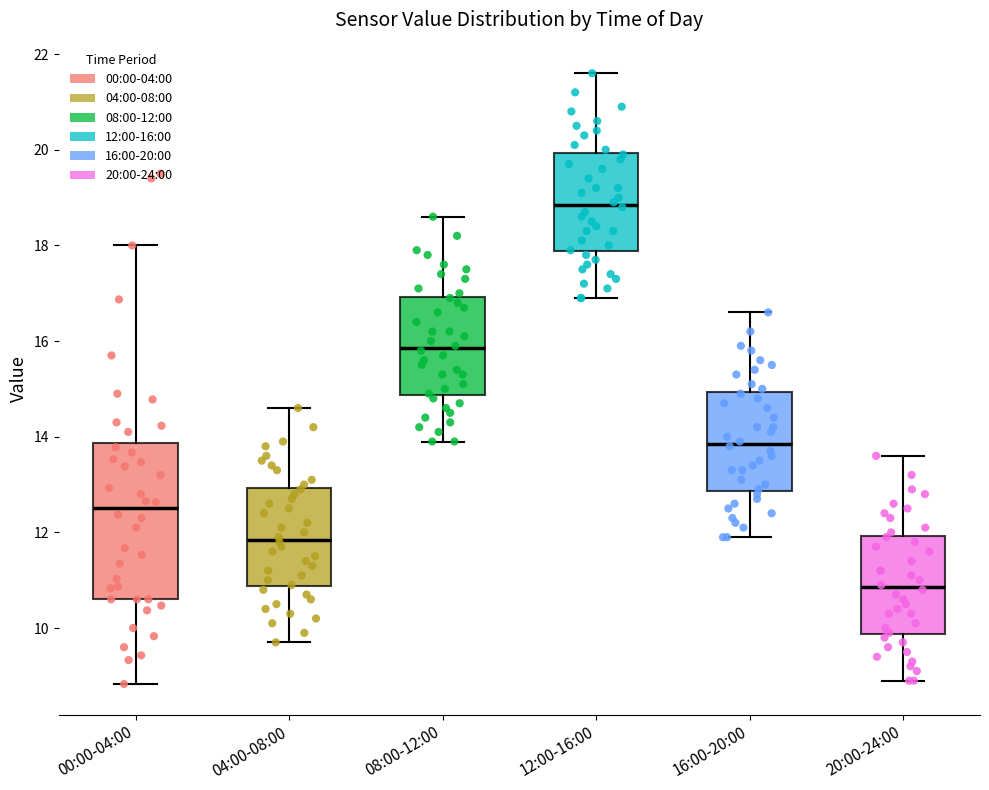

Which box has the lowest median line?

20:00-24:00